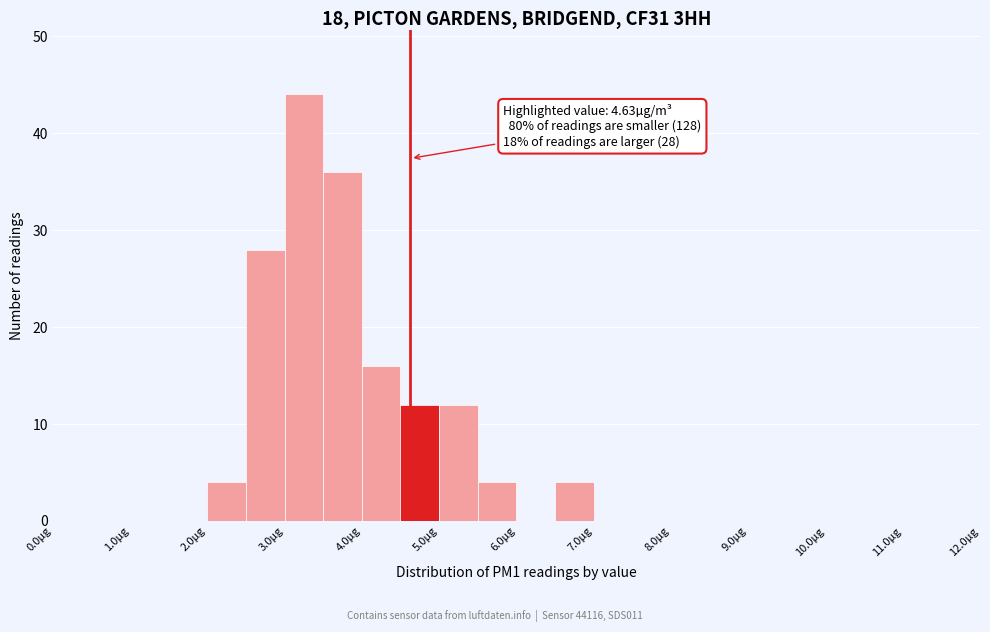

Which range on the x-axis has the tallest bar?

3.0 to 3.5